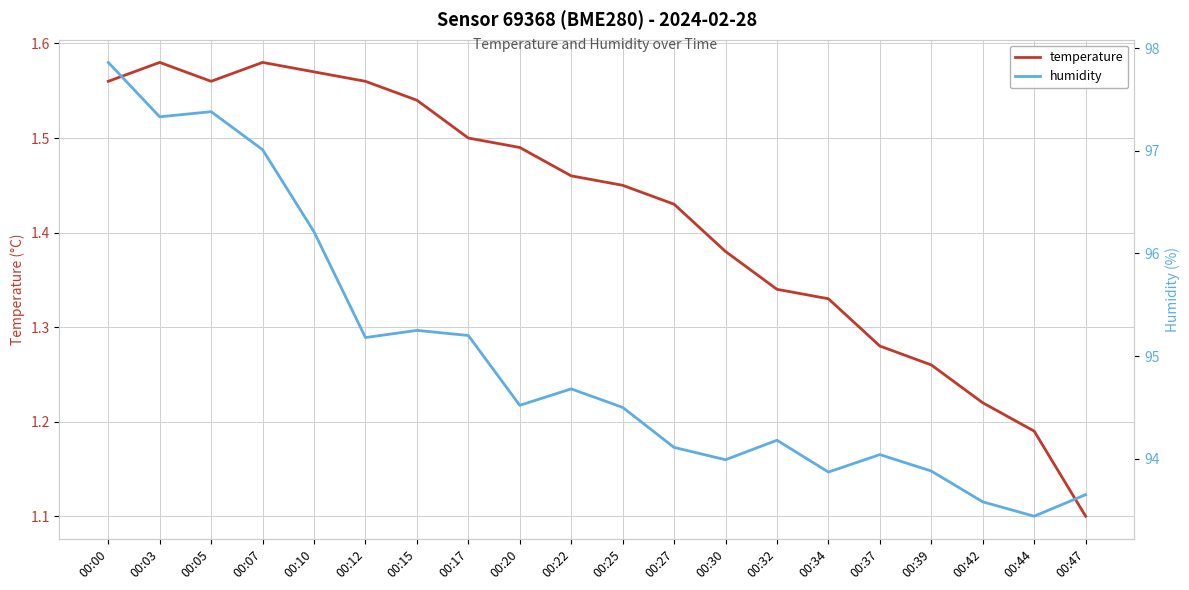

What is the value of the temperature point at the 12th from the left?

1.4